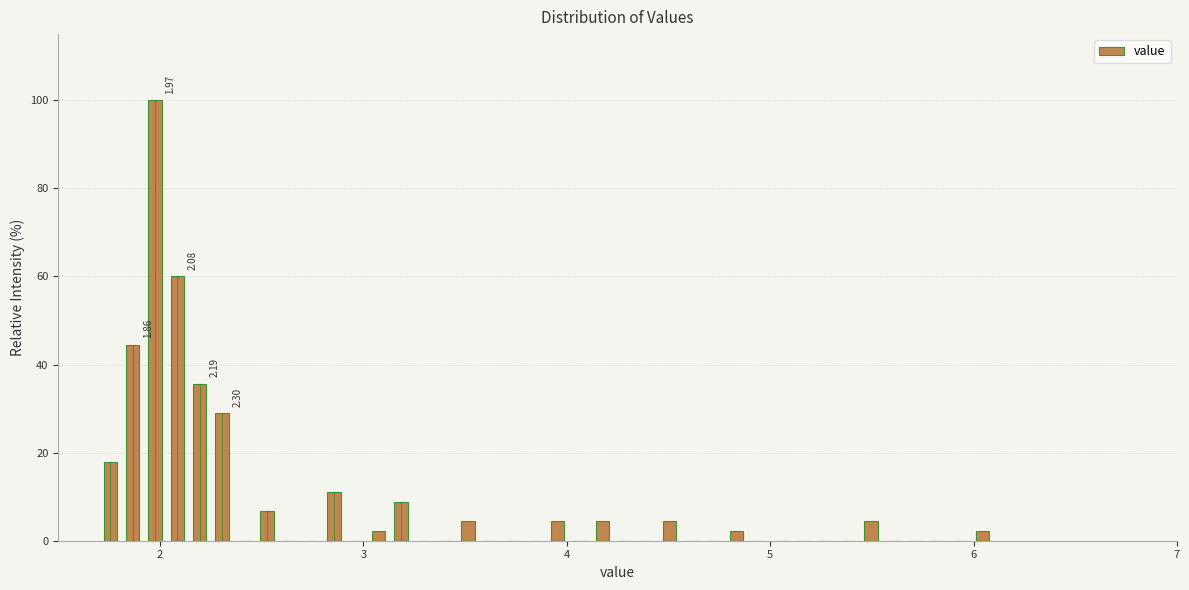

Around what value on the x-axis is the tallest bar? Give the approximate position of its centre, as read against the axis.

2.0